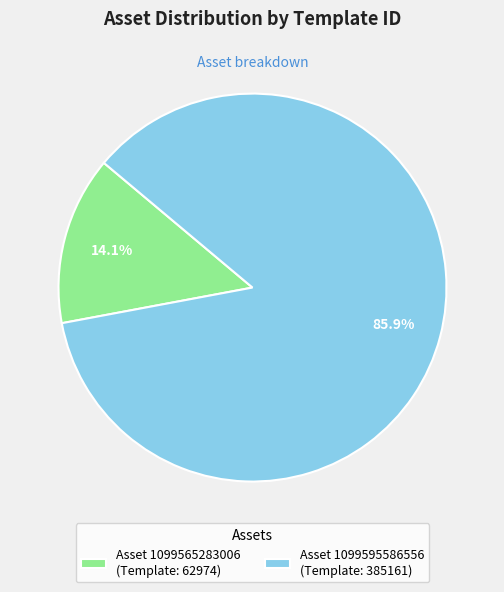

Which category has the smallest portion of the pie?

Asset 1099565283006 (Template: 62974)